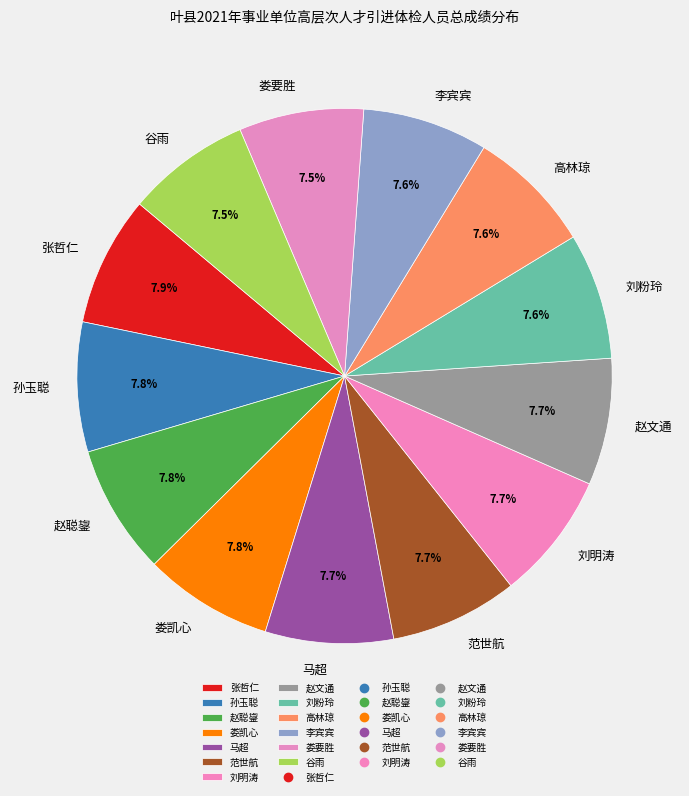

Is 娄要胜 the majority of the pie?

No